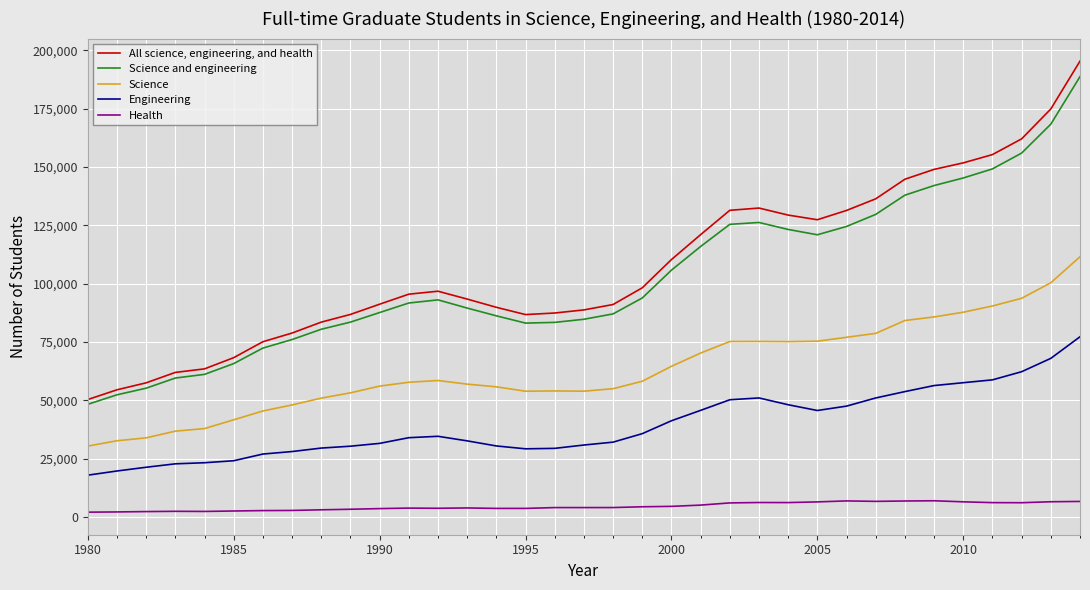

Which series has the widest spread of values?

All science, engineering, and health